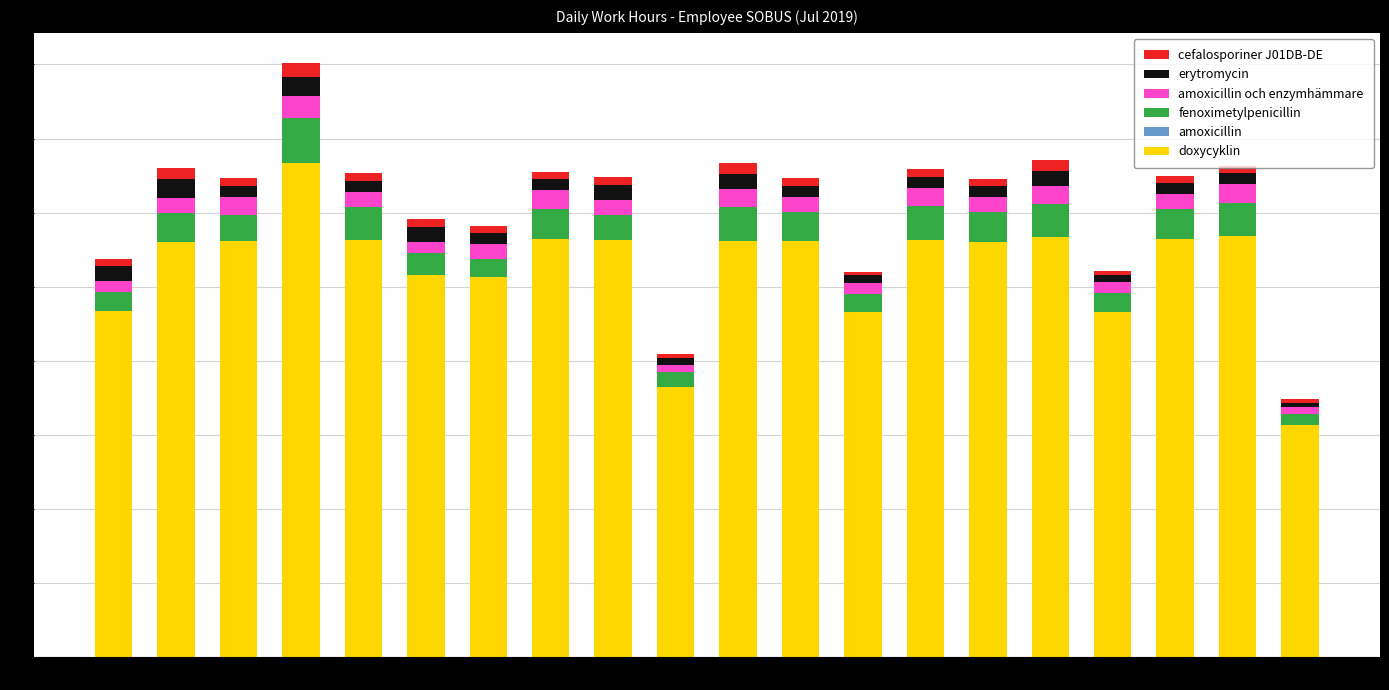

What is the sum of all doxycyklin values?

210.6